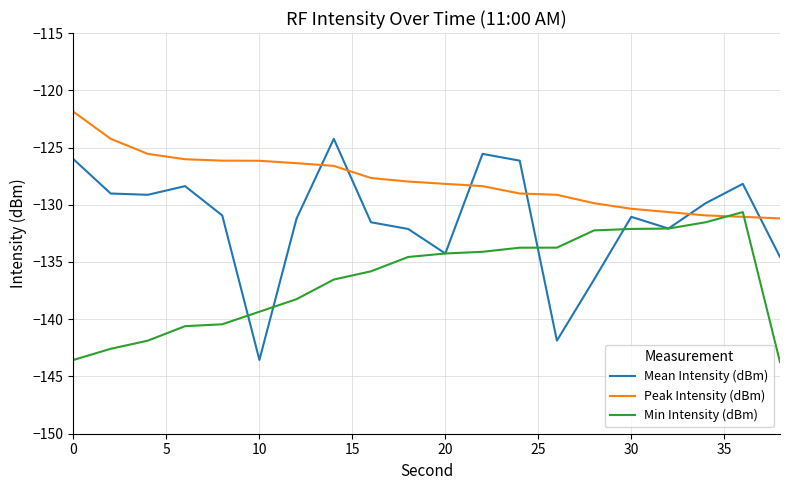

Which series has the widest spread of values?

Mean Intensity (dBm)